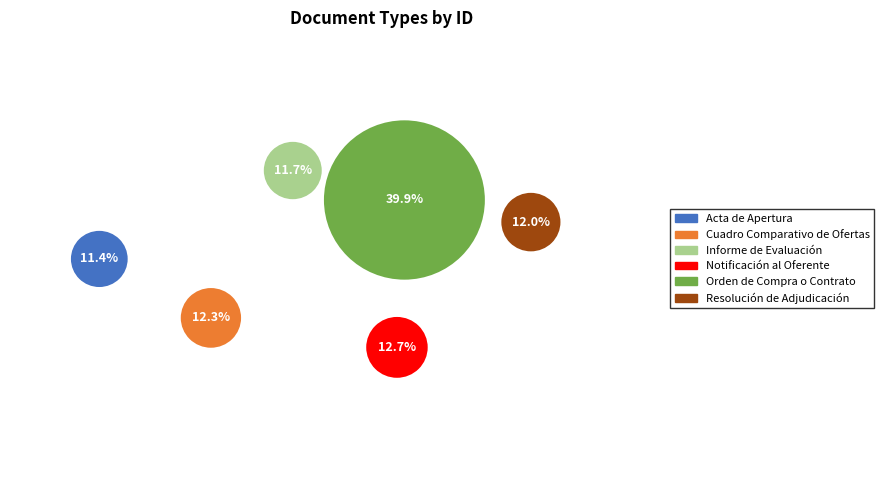

To the nearest percent, what is the average slice percentage?

17%